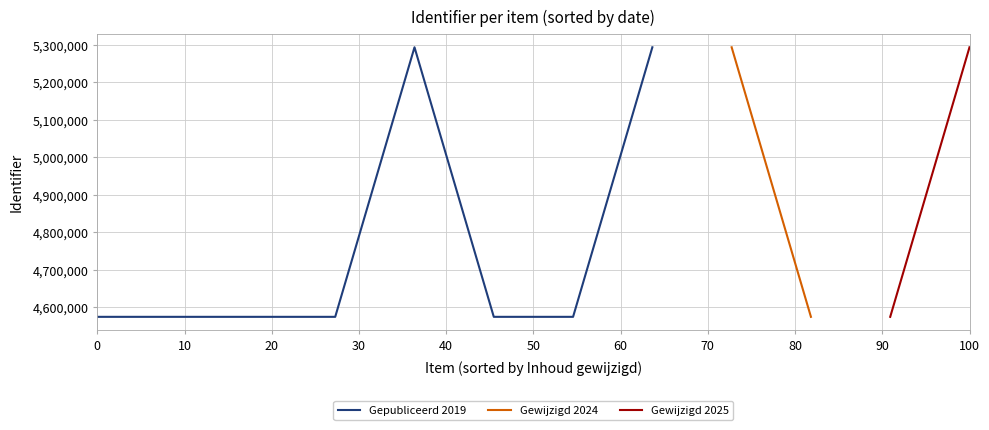

Count the number of values greater than 4574547.

5